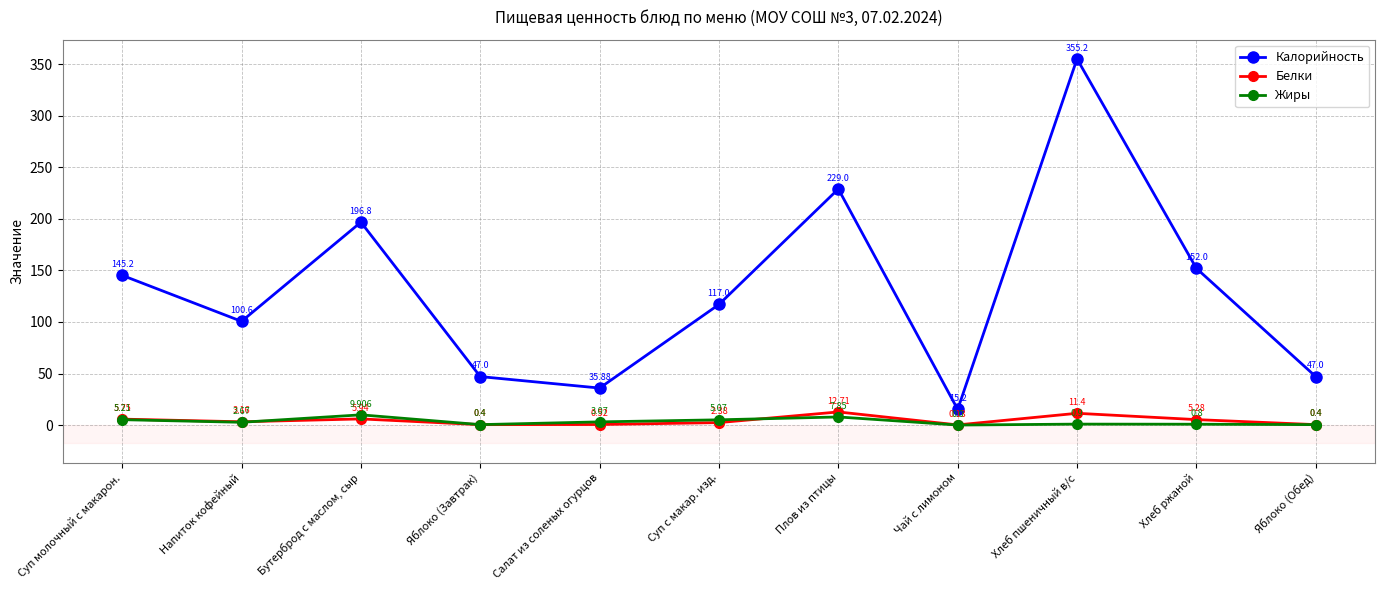

What is the label of the 8th point from the left?

Чай с лимоном